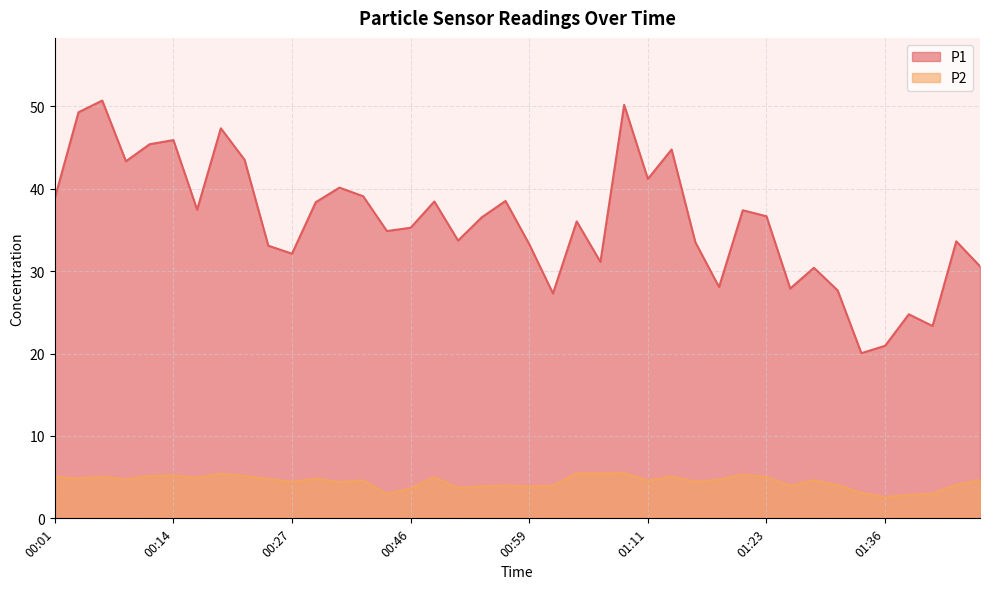

In P1, how many points are lower than both neighbors (excluding endpoints)?

12